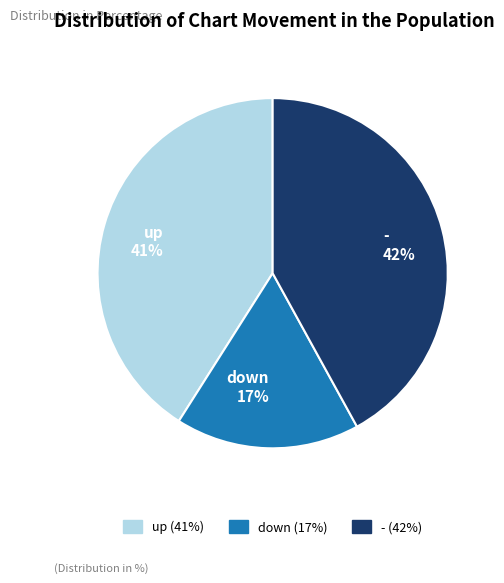

The down slice represents 17% of the pie. True or false?

True